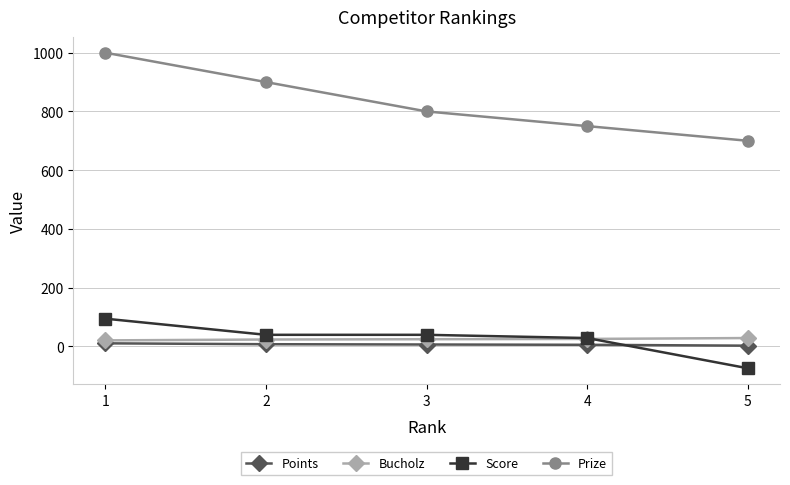

True or false: Bucholz and Points cross at least once.

False